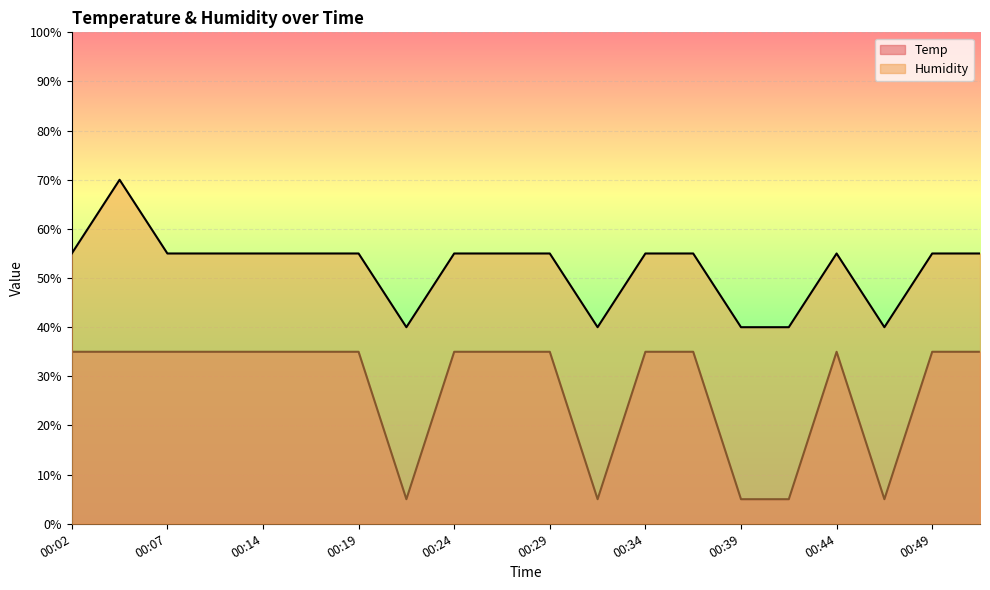

How many lines are shown in the chart?

2